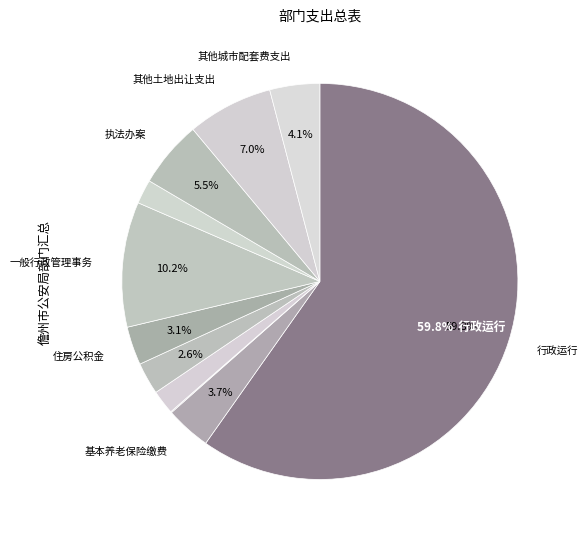

What is the smallest slice in the pie chart?

其他优抚支出